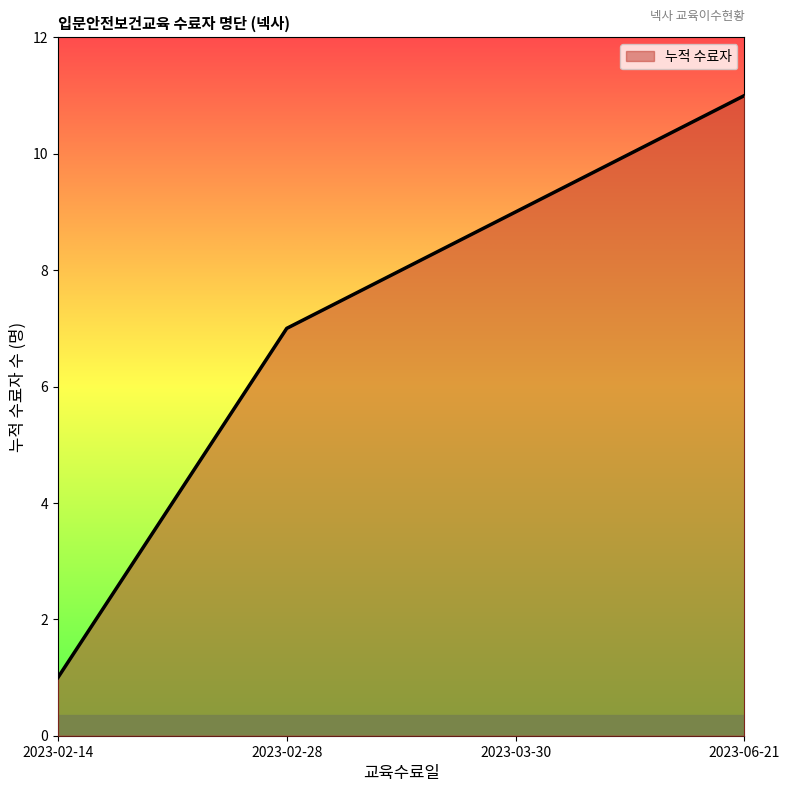

What is the sum of all values?

28